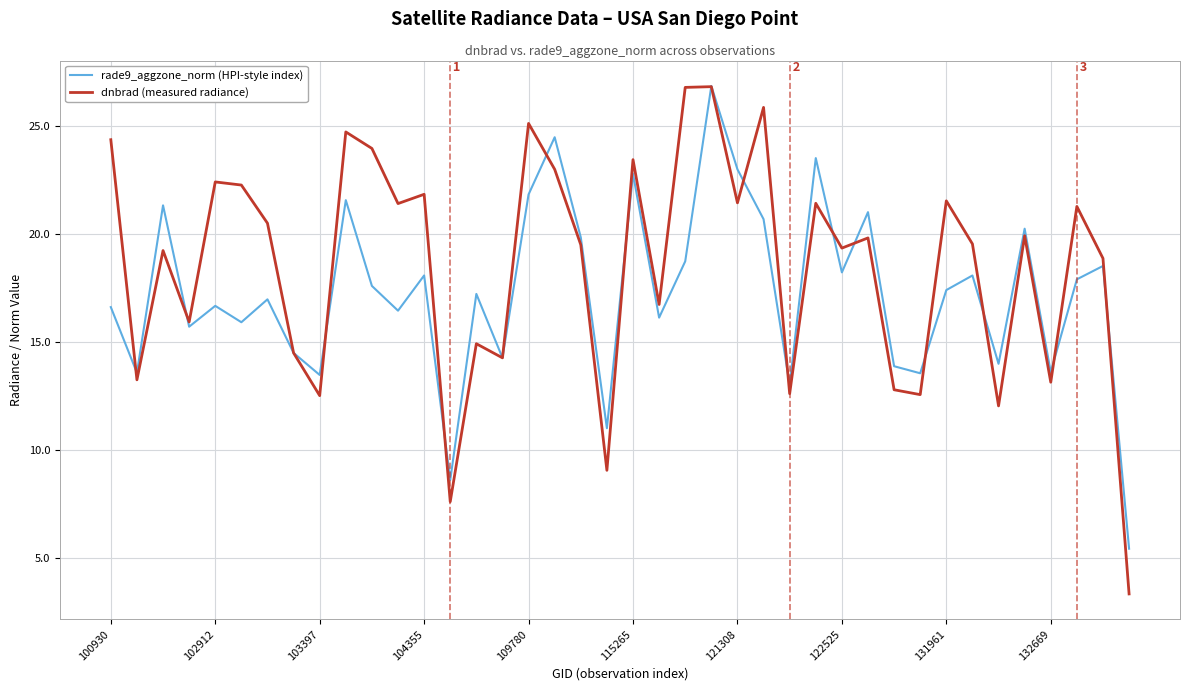

Which series has the largest total across all categories?

dnbrad (measured radiance)